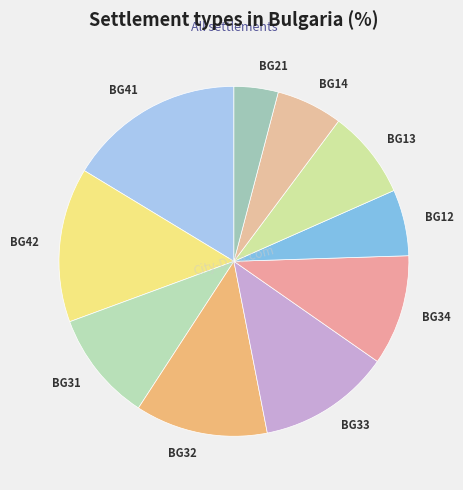

Which has a higher value, BG42 or BG34?

BG42